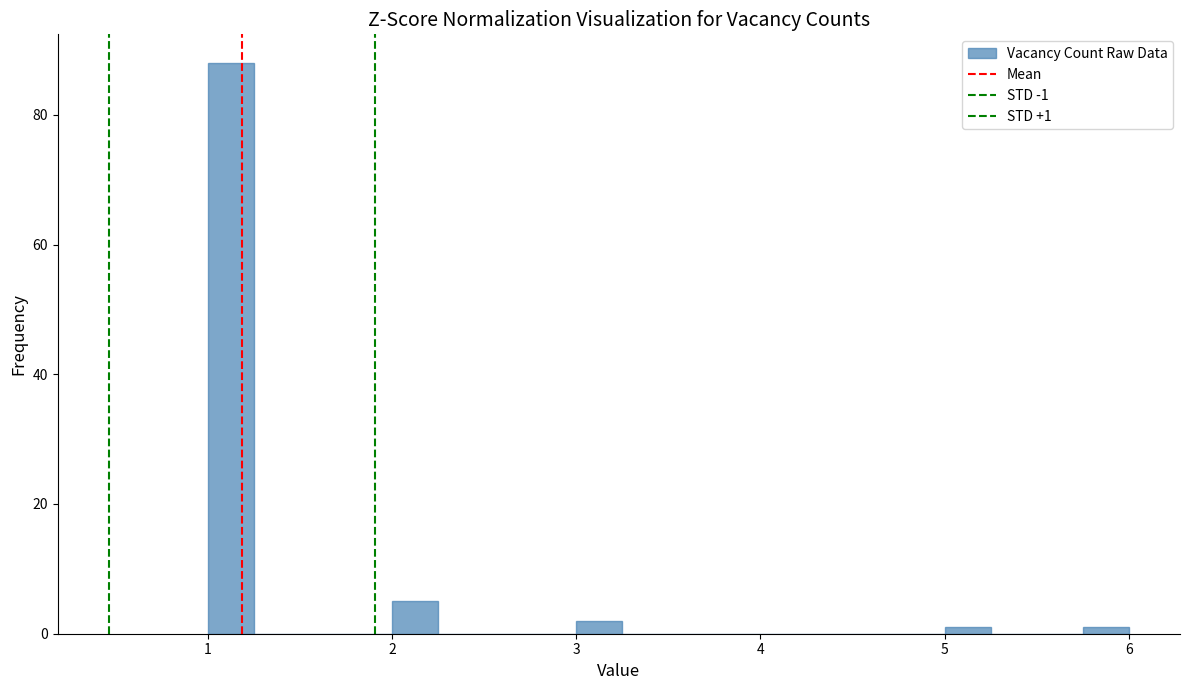

Around what value on the x-axis is the tallest bar? Give the approximate position of its centre, as read against the axis.

1.1